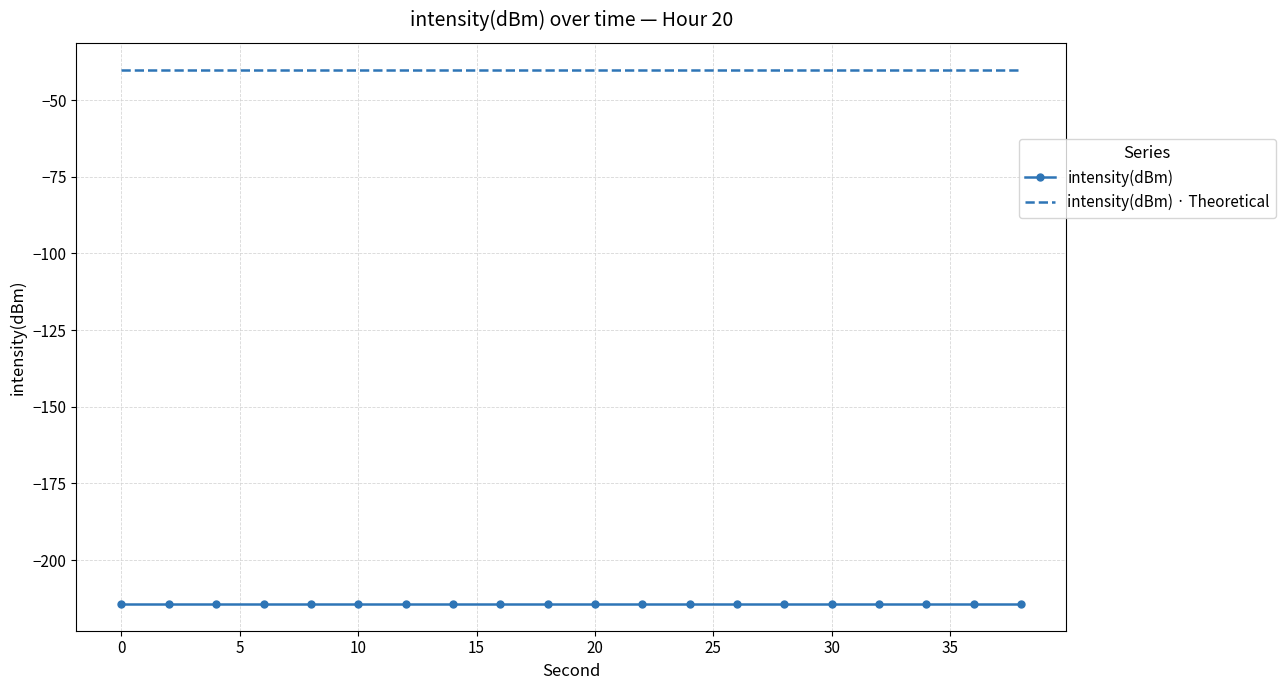

What is the greatest value displayed?

-40.0